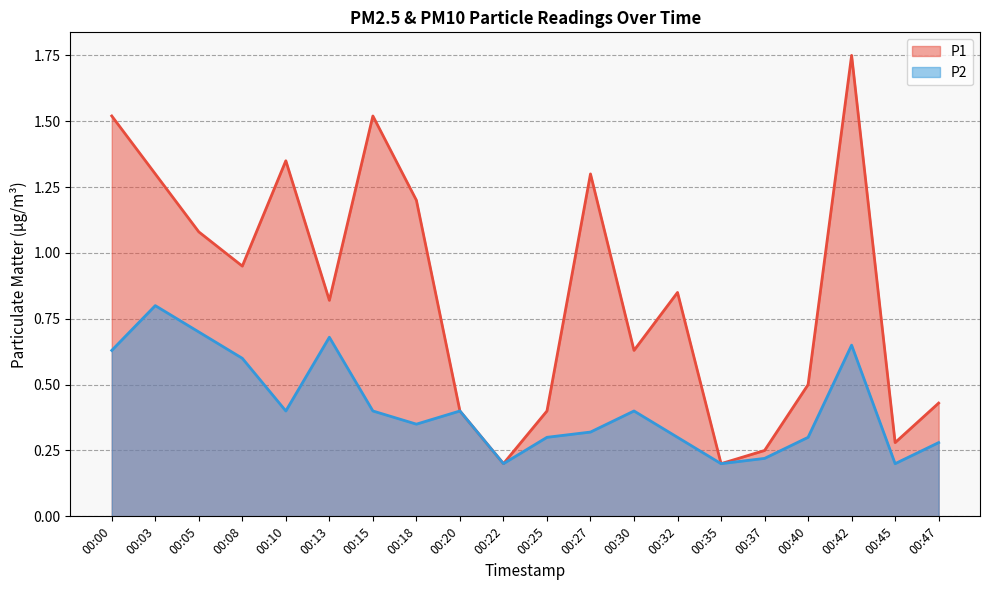

True or false: P2 has more than 0 points higher than both neighbors.

True